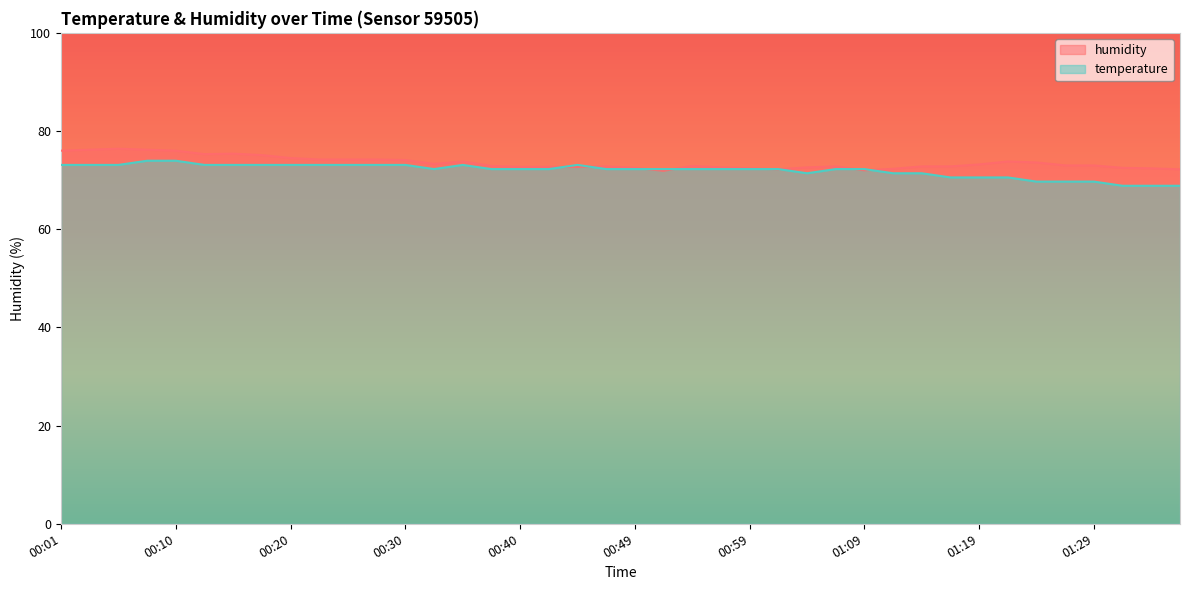

The temperature series shows 72.2 at 00:54. True or false?

True